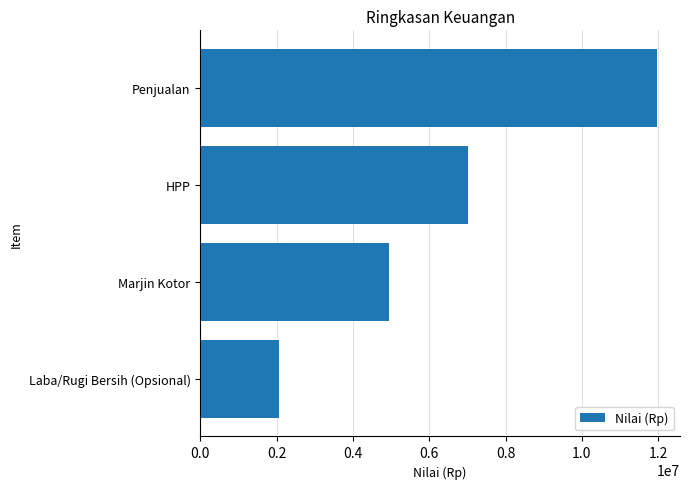

Reading top to bottom, extract all data points from this chart.

Penjualan=11971000	HPP=7023000	Marjin Kotor=4948000	Laba/Rugi Bersih (Opsional)=2075000